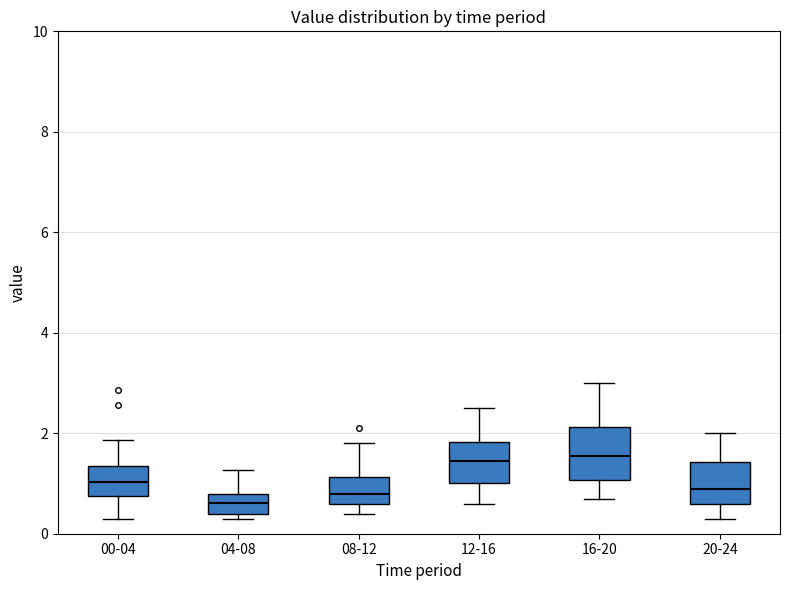

Reading left to right, transcribe this box plot: for each box, give where its median line is, the range the box spans, and where its two whiskers end, as read against the y-axis. The values are not printed on the chart, so give them approximately, as read against the axis.

00-04: median 1.0, box 0.8 to 1.4, whiskers 0.4 to 1.8
04-08: median 0.6, box 0.4 to 0.8, whiskers 0.4 (just below the box's lower edge) to 1.2
08-12: median 0.8, box 0.6 to 1.2, whiskers 0.4 to 1.8
12-16: median 1.4, box 1.0 to 1.8, whiskers 0.6 to 2.6
16-20: median 1.6, box 1.0 to 2.2, whiskers 0.8 to 3.0
20-24: median 1.0, box 0.6 to 1.4, whiskers 0.4 to 2.0